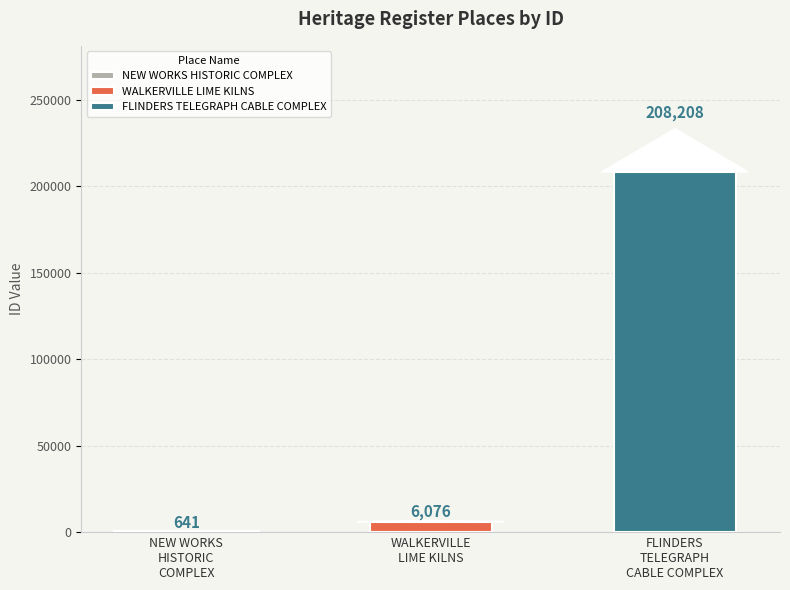

Is it true that the value at FLINDERS
TELEGRAPH
CABLE COMPLEX is 301973?

False